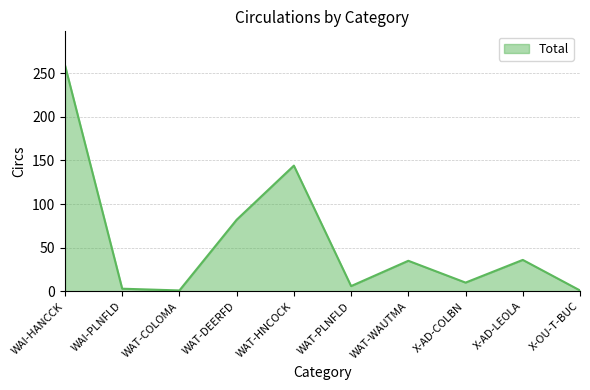

What is the greatest value displayed?

259